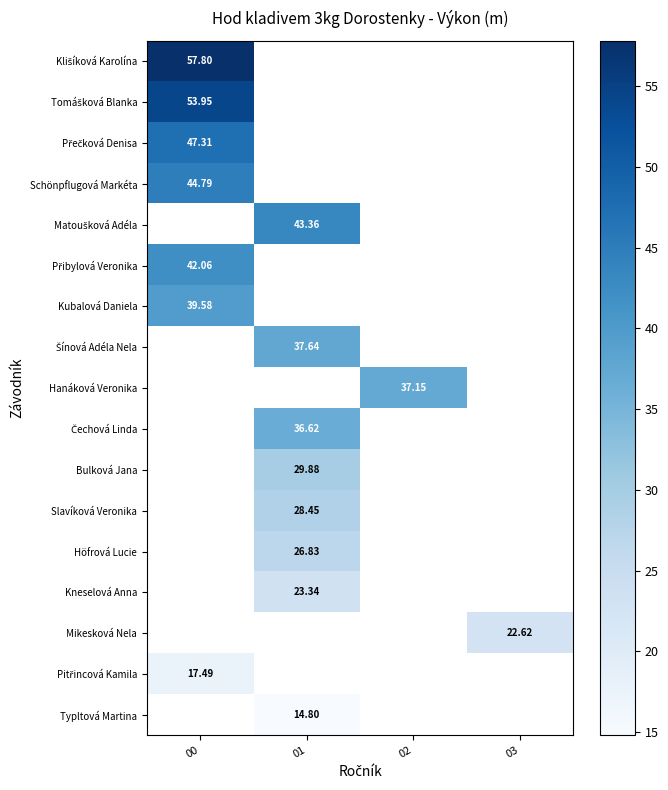

What is the maximum value shown in the chart?

57.8